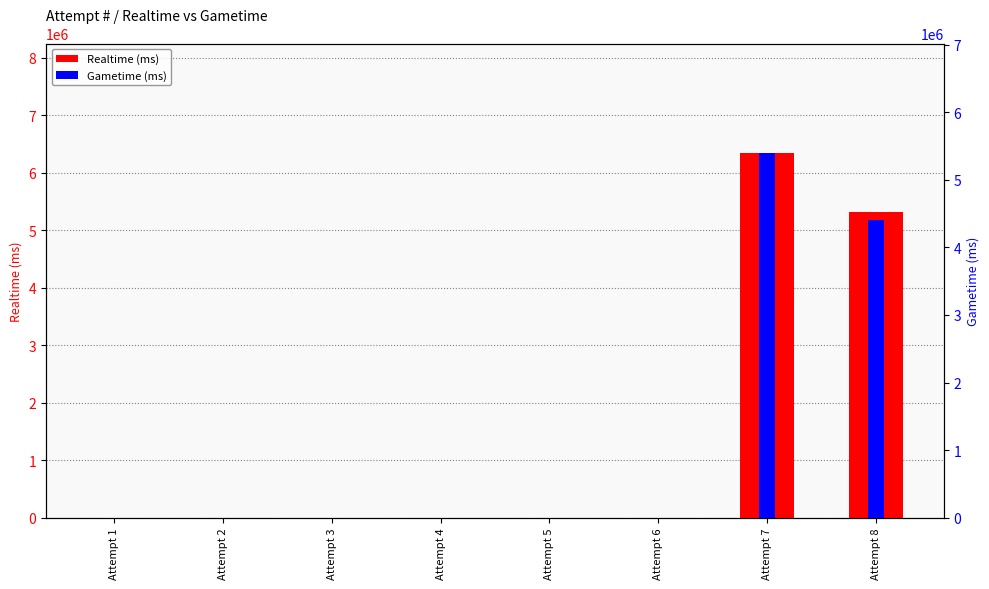

Count the number of data series in this chart.

2